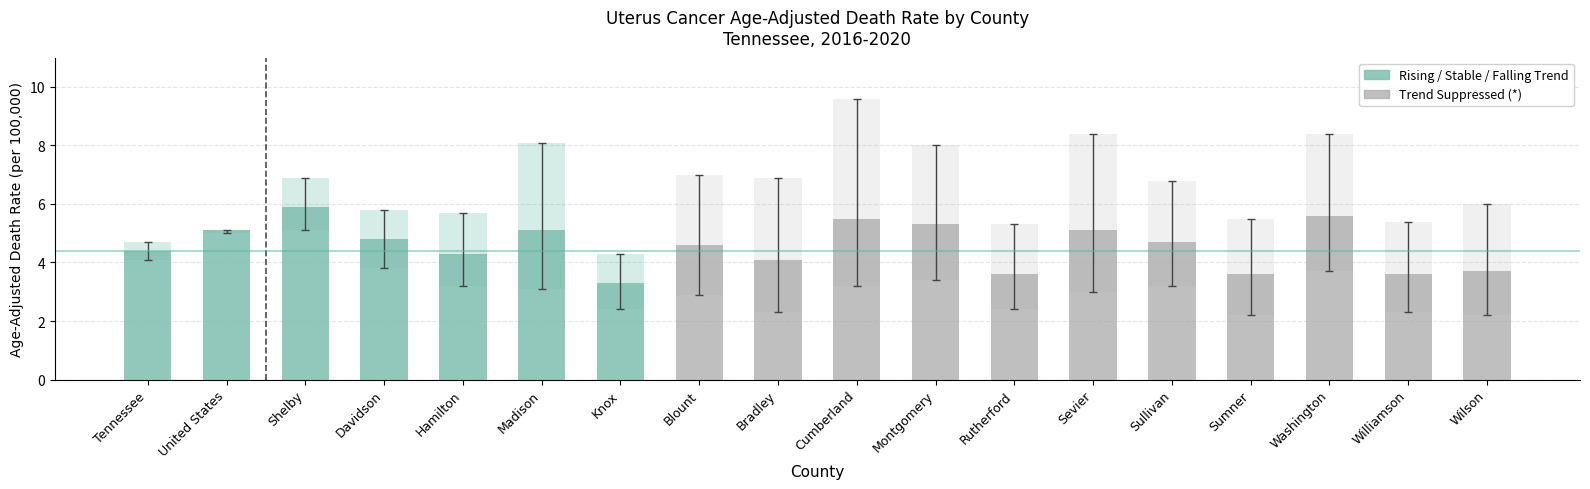

What is the label of the 6th bar from the left?

Madison